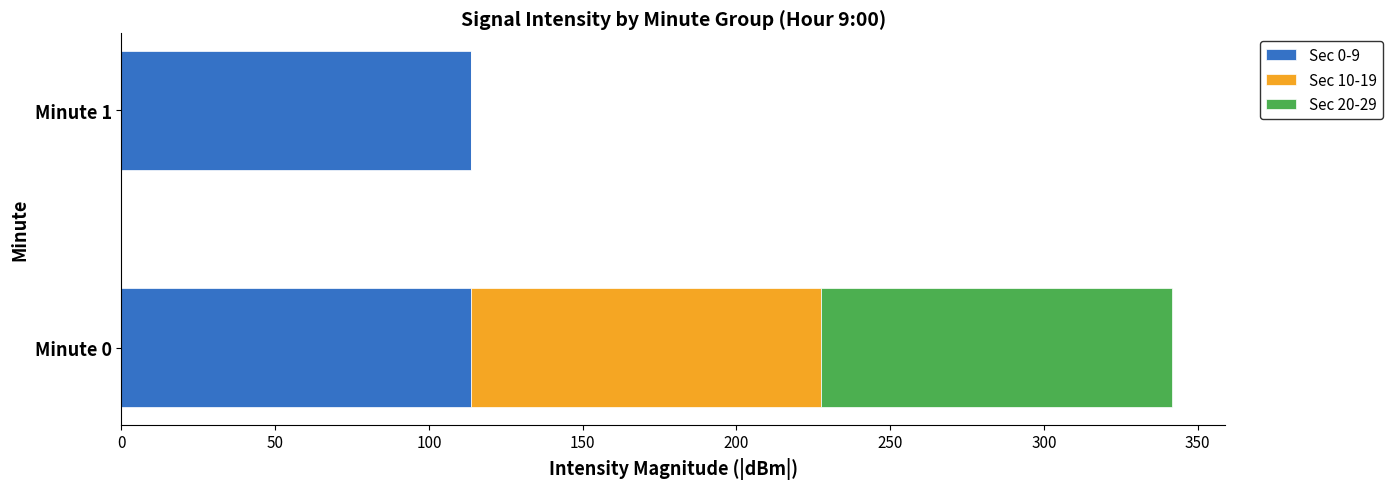

The Sec 0-9 series shows 30.7 at Minute 0. True or false?

False